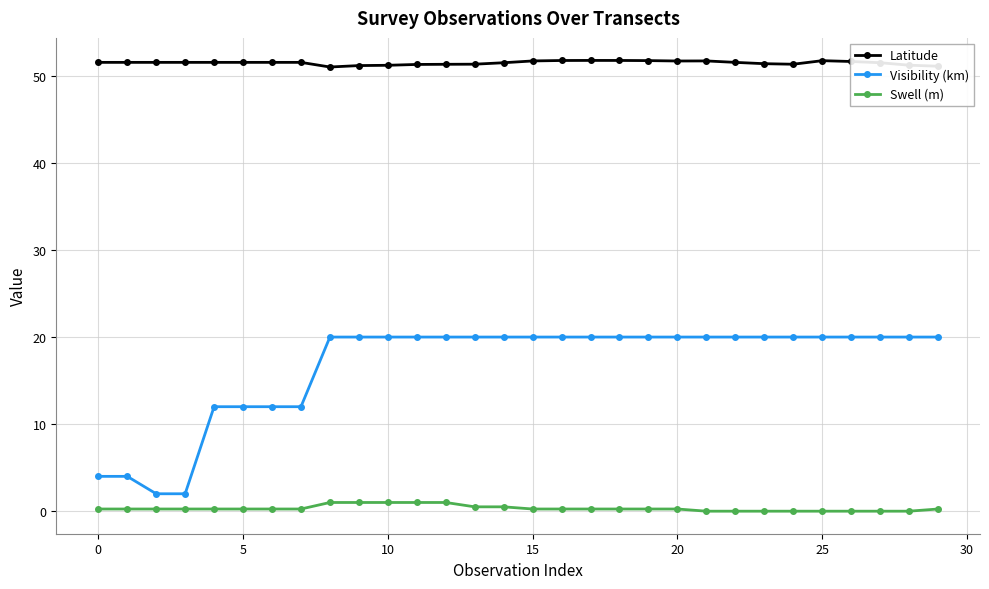

Does the chart display data point markers on the line(s)?

Yes